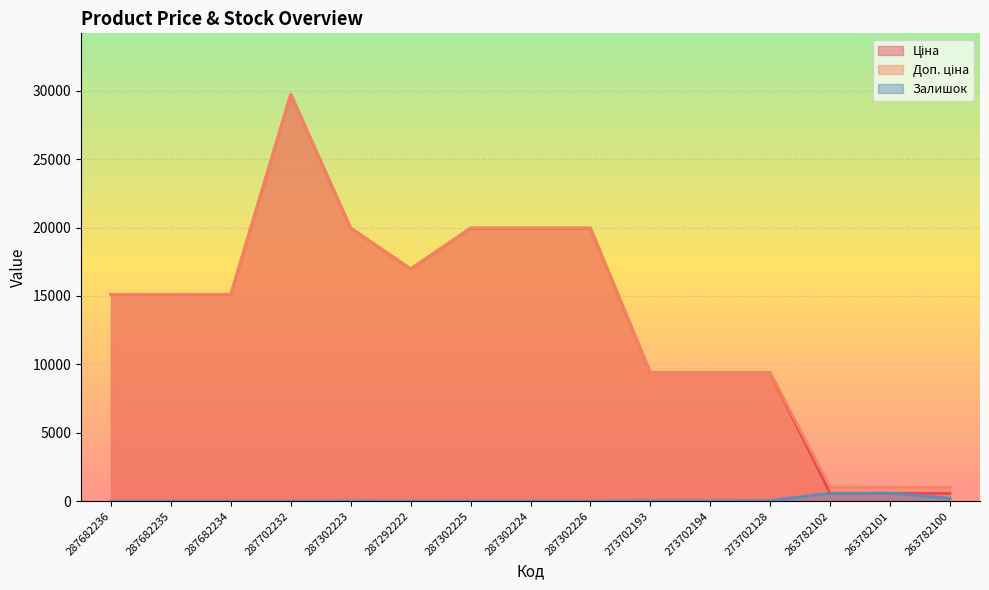

Reading right to left, what are all the values shown in this chart?

Ціна: 263782100=564.0	263782101=564.0	263782102=564.0	273702128=9384.0	273702194=9384.0	273702193=9384.0	287302226=19964.2	287302224=19964.2	287302225=19964.2	287292222=16976.3	287302223=19964.2	287702232=29747.2	287682234=15120.0	287682235=15120.0	287682236=15120.0
Доп. ціна: 263782100=1017.8	263782101=1017.8	263782102=1017.8	273702128=9384.0	273702194=9384.0	273702193=9384.0	287302226=19964.2	287302224=19964.2	287302225=19964.2	287292222=16976.3	287302223=19964.2	287702232=29747.2	287682234=15120.0	287682235=15120.0	287682236=15120.0
Залишок: 263782100=196.0	263782101=589.0	263782102=567.0	273702128=34.0	273702194=18.0	273702193=17.0	287302226=0.0	287302224=3.0	287302225=5.0	287292222=2.0	287302223=7.0	287702232=0.0	287682234=0.0	287682235=0.0	287682236=0.0